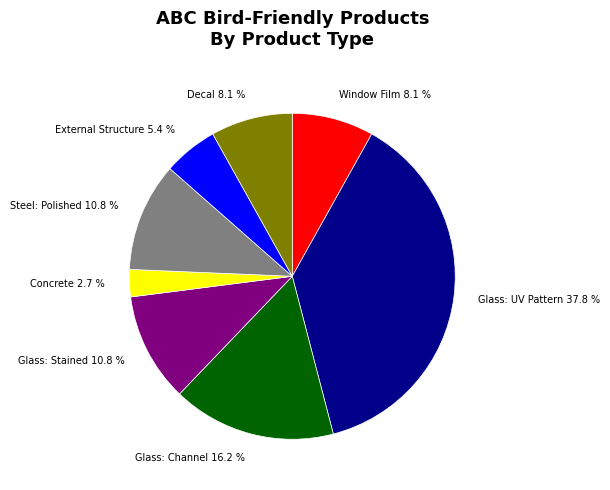

Does any single category account for the majority?

No